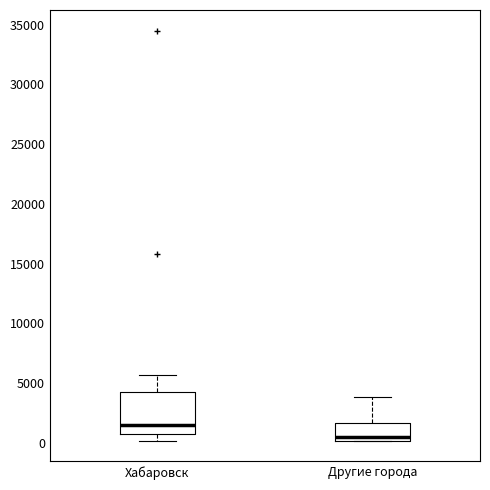

Which box's median line is the highest?

Хабаровск